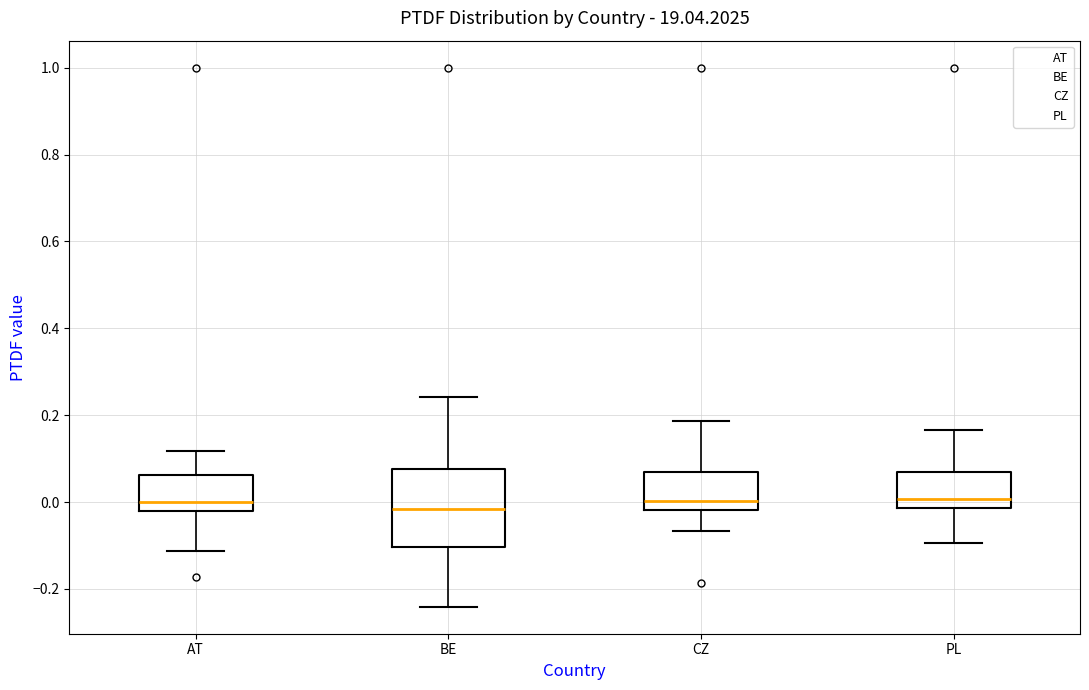

Reading left to right, read every box against the y-axis: the position of its median line, the range the box covers, and the ends of its whiskers. The values are not printed on the chart, so give them approximately, as read against the axis.

AT: median 0.00, box -0.02 to 0.06, whiskers -0.12 to 0.12
BE: median -0.02, box -0.10 to 0.08, whiskers -0.24 to 0.24
CZ: median 0.00, box -0.02 to 0.06, whiskers -0.06 to 0.18
PL: median 0.00, box -0.02 to 0.06, whiskers -0.10 to 0.16